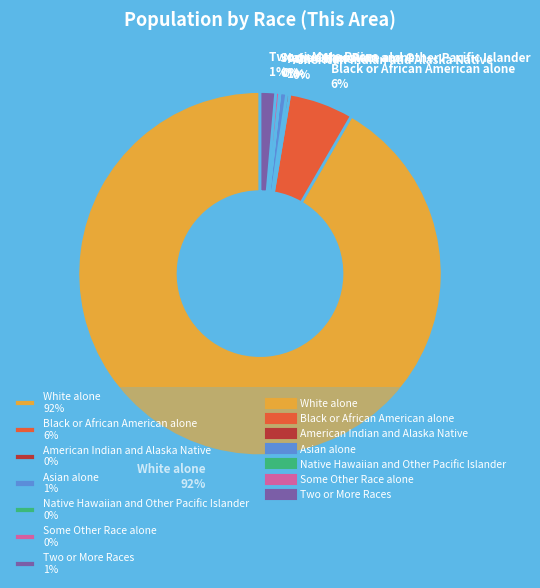

What percentage is the White alone slice, to the nearest percent?

92%